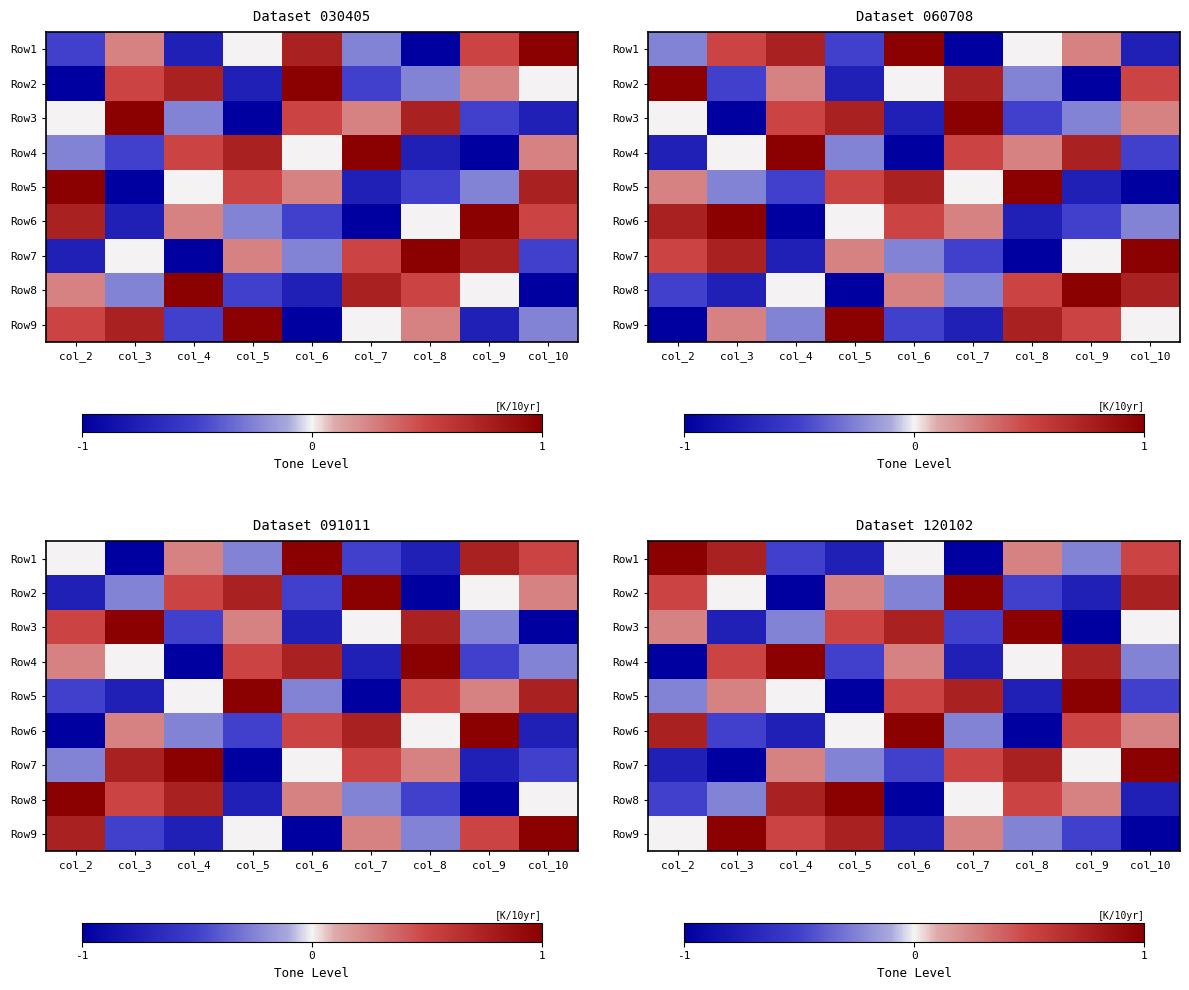

What is the difference between the maximum and minimum values in the Row1 series?

2.0